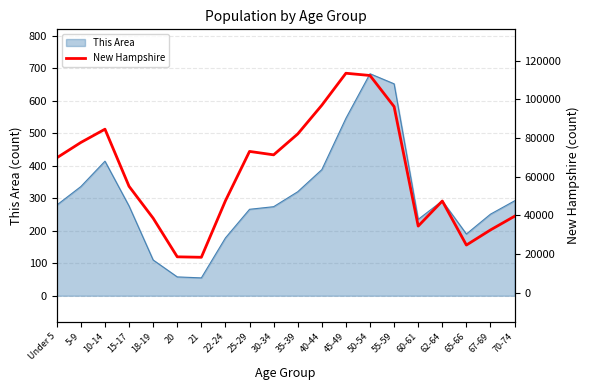

What is the minimum value for This Area?

55